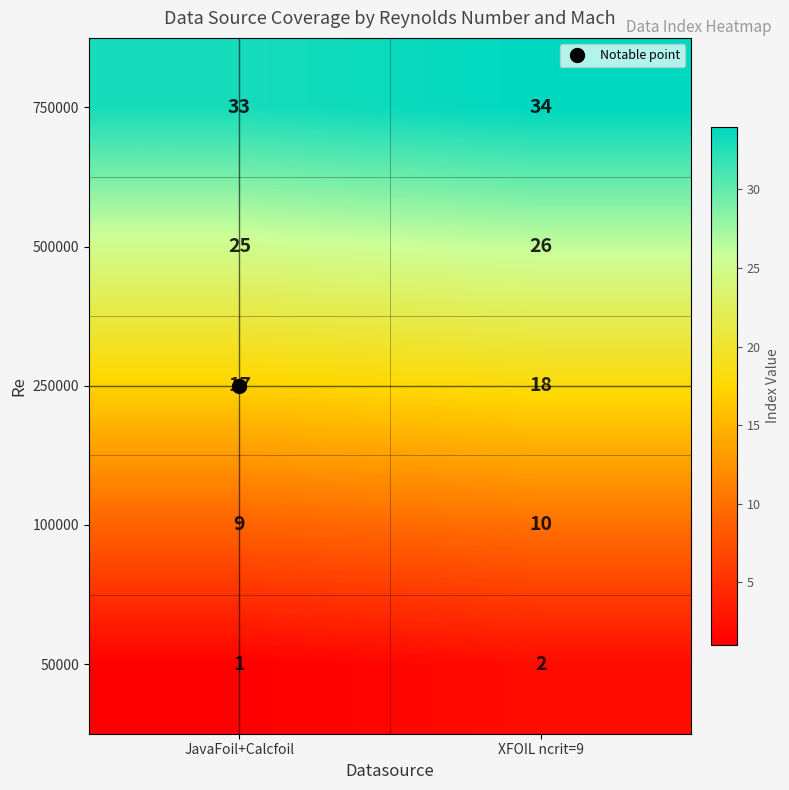

The 100000 series shows 17 at XFOIL ncrit=9. True or false?

False